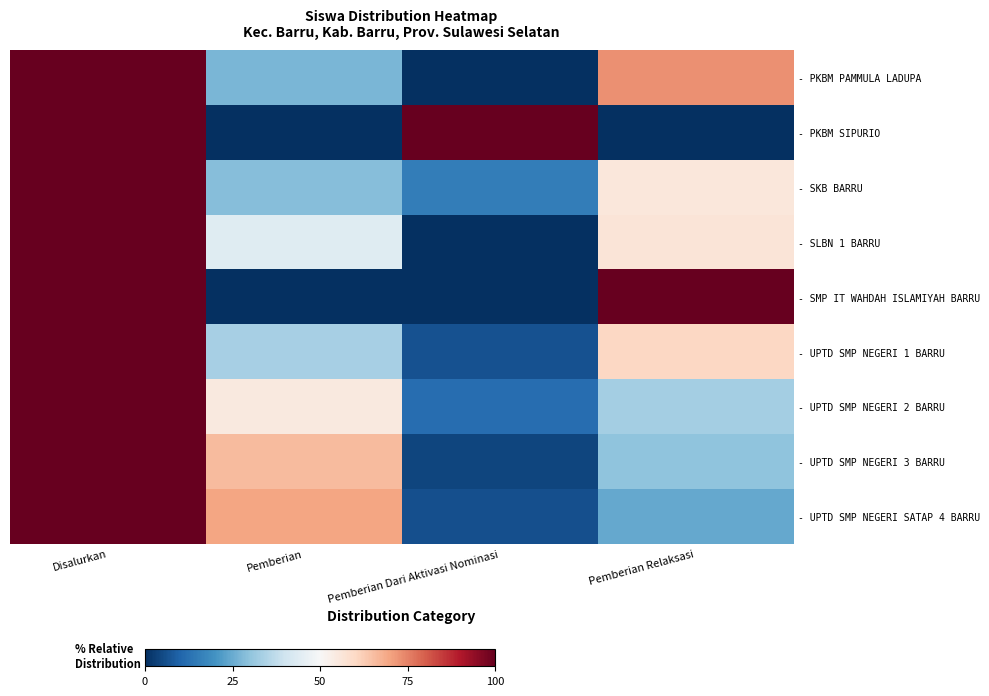

Between Pemberian Dari Aktivasi Nominasi and Disalurkan, which is larger?

Disalurkan